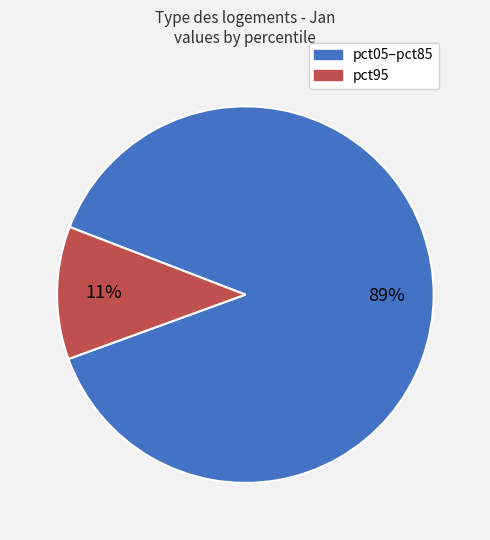

Is the sum of pct95 and pct05–pct85 greater than half?

Yes